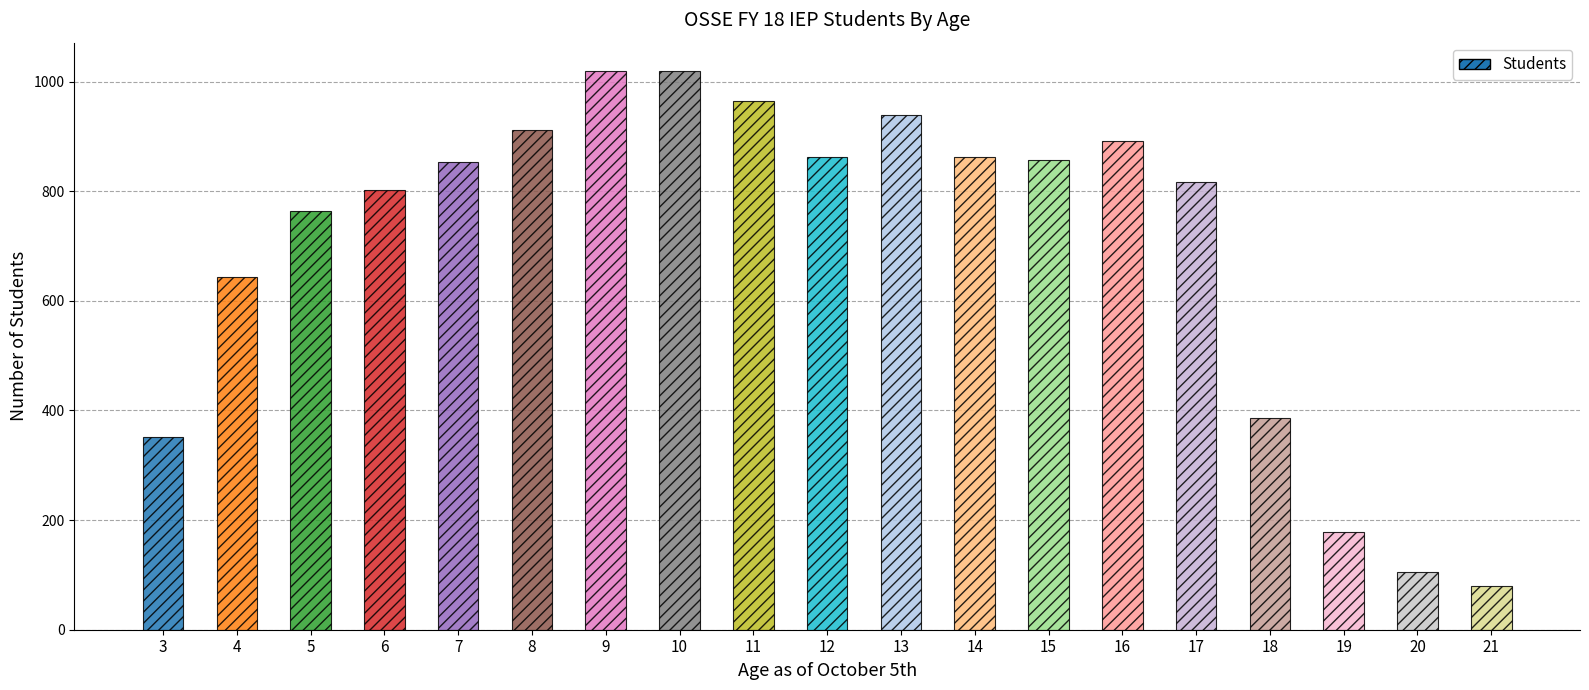

What is the average value?

700